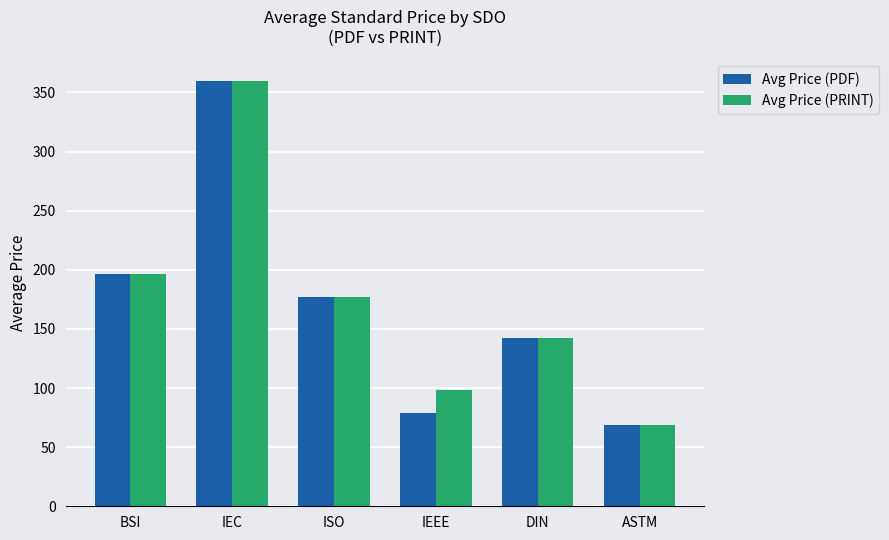

What is the total value across all series at ASTM?

138.0